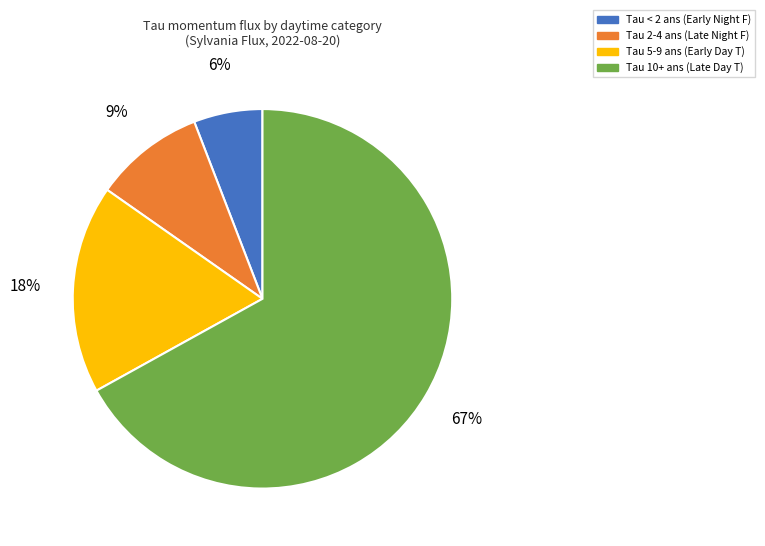

To the nearest percent, what is the difference between the largest and smallest slice percentages?

61%